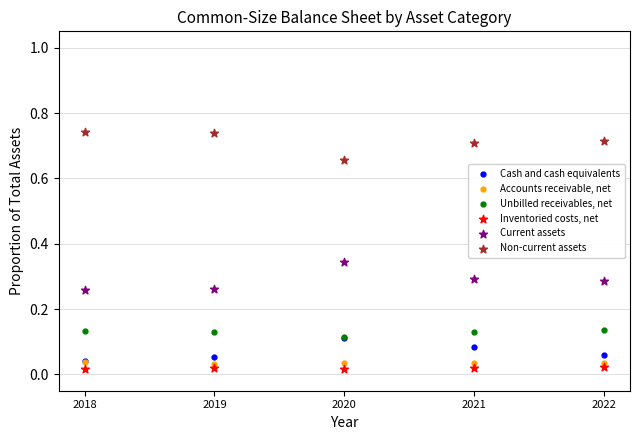

What are all the series names shown in the legend?

Cash and cash equivalents, Accounts receivable, net, Unbilled receivables, net, Inventoried costs, net, Current assets, Non-current assets